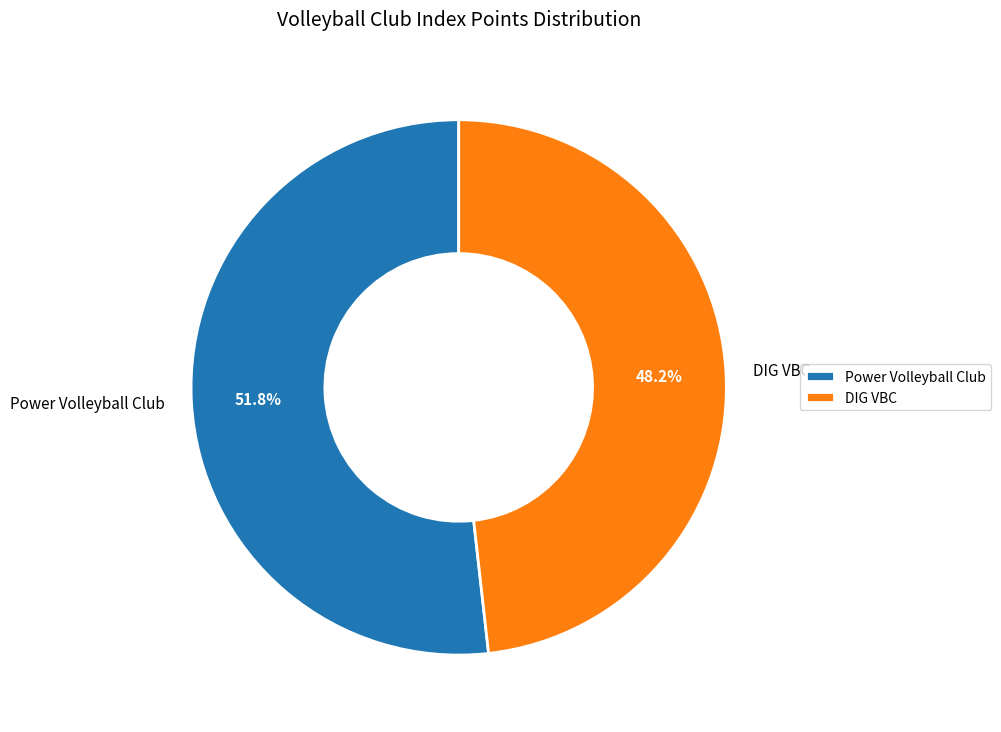

Which slice is the smallest?

DIG VBC